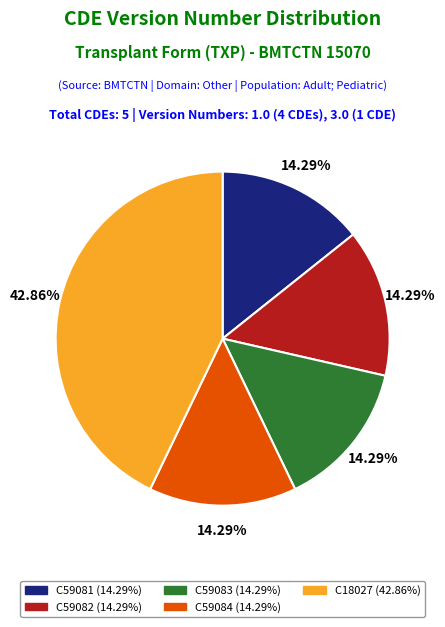

To the nearest percent, what is the combined percentage of C59081 and C59083?

29%